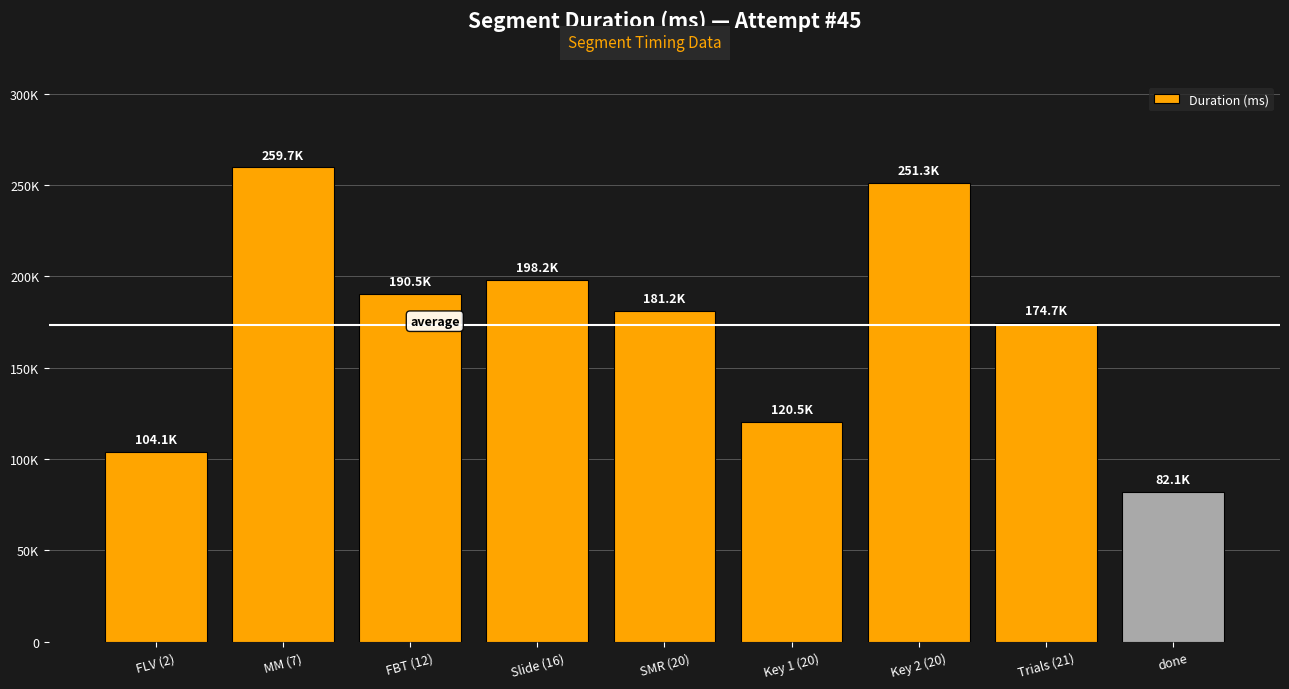

What is the approximate value at FBT (12), to the nearest 100?

190500